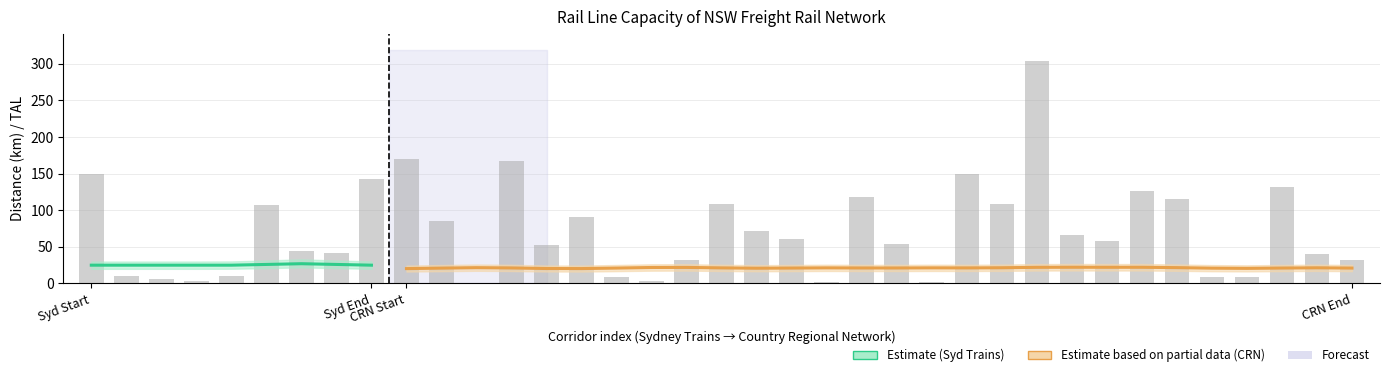

List the labels in order of value, largest first.

27, 9, 12, Syd Start, 25, 8, 34, 30, 22, 31, 18, 26, 5, 14, 10, 19, 28, 20, 29, 23, 13, 6, 7, 35, 36, 17, 4, Syd End, 33, 32, 15, CRN Start, CRN End, 16, 21, 24, 11